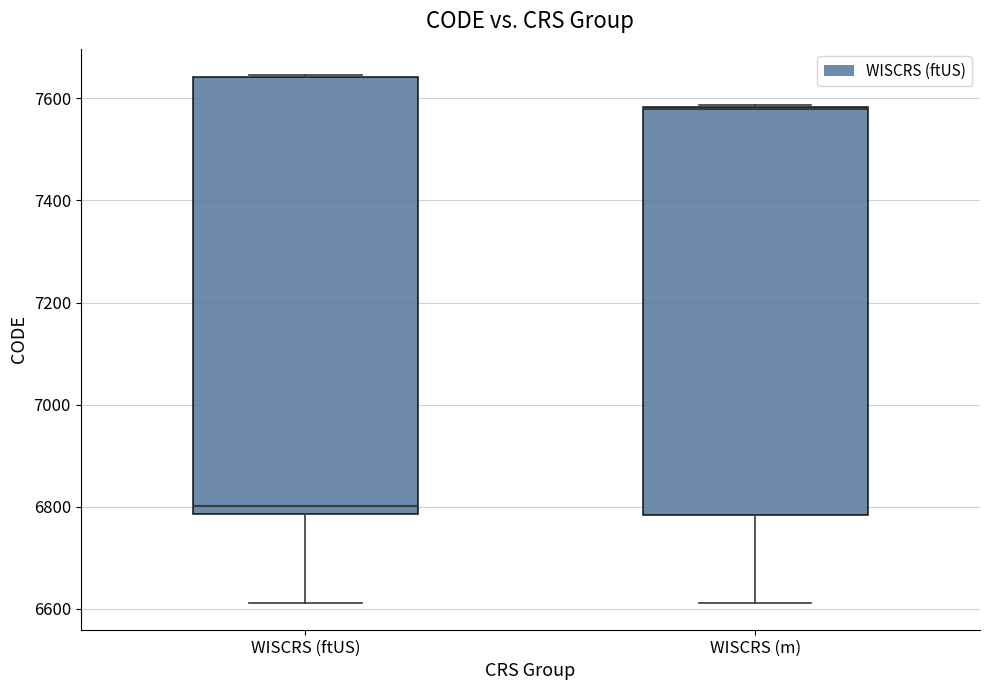

Comparing the boxes themselves (not the whiskers), which one is the tallest?

WISCRS (ftUS)